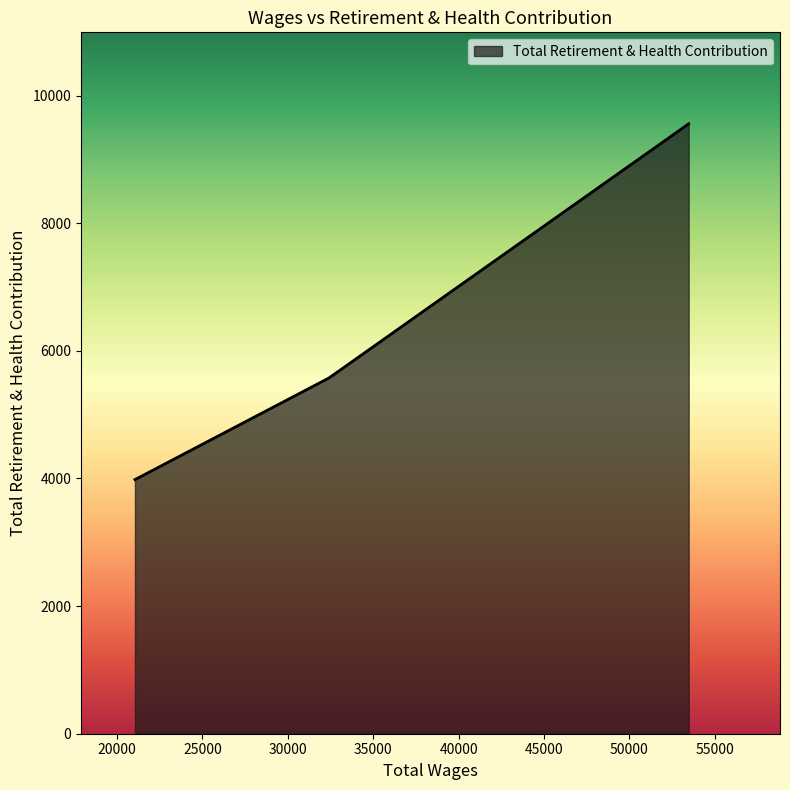

What is the sum of all values?

19114